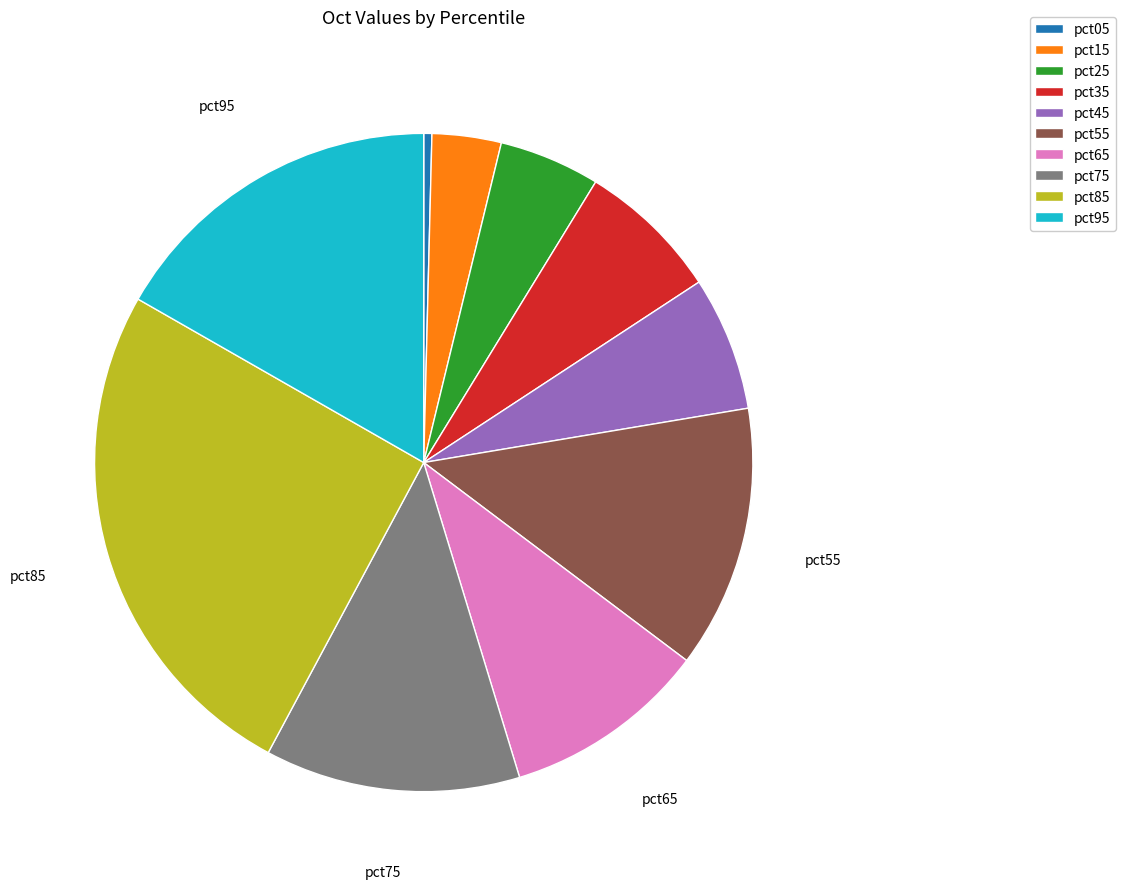

What is the smallest slice in the pie chart?

pct05